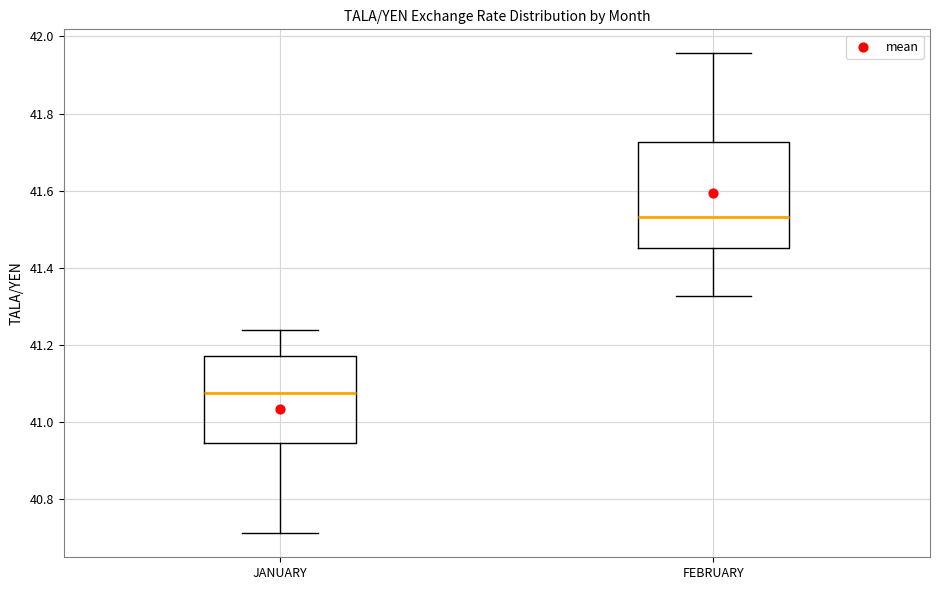

Reading left to right, read every box against the y-axis: the position of its median line, the range the box covers, and the ends of its whiskers. The values are not printed on the chart, so give them approximately, as read against the axis.

JANUARY: median 41.08, box 40.94 to 41.18, whiskers 40.72 to 41.24
FEBRUARY: median 41.54, box 41.46 to 41.72, whiskers 41.32 to 41.96